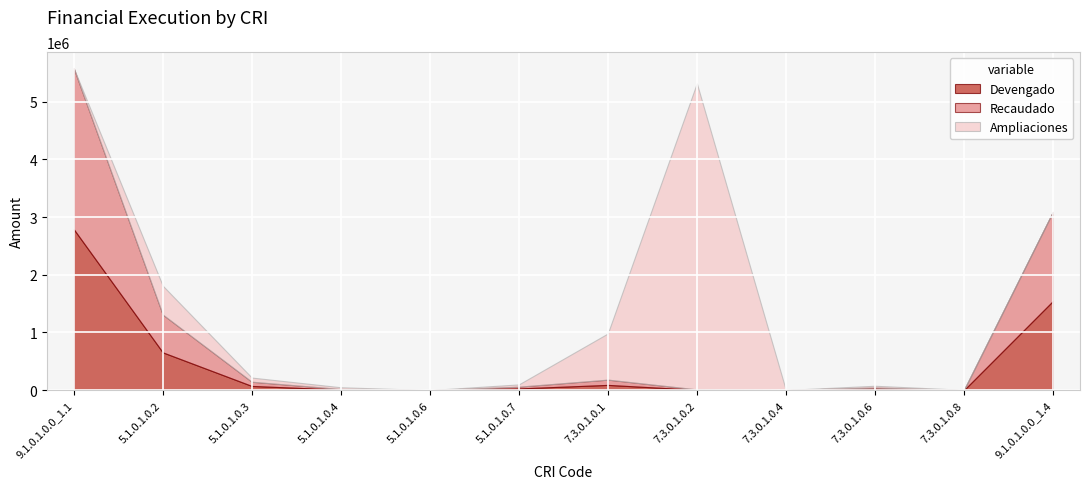

Where is Devengado nearest to the value 1395388?

9.1.0.1.0.0_1.4